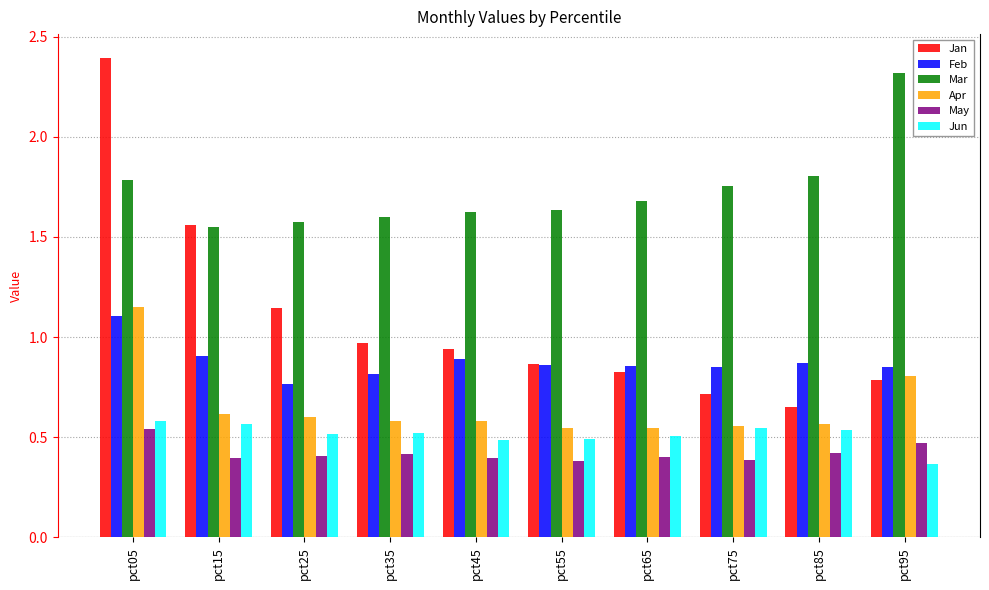

What is the sum of all Mar values?

17.3